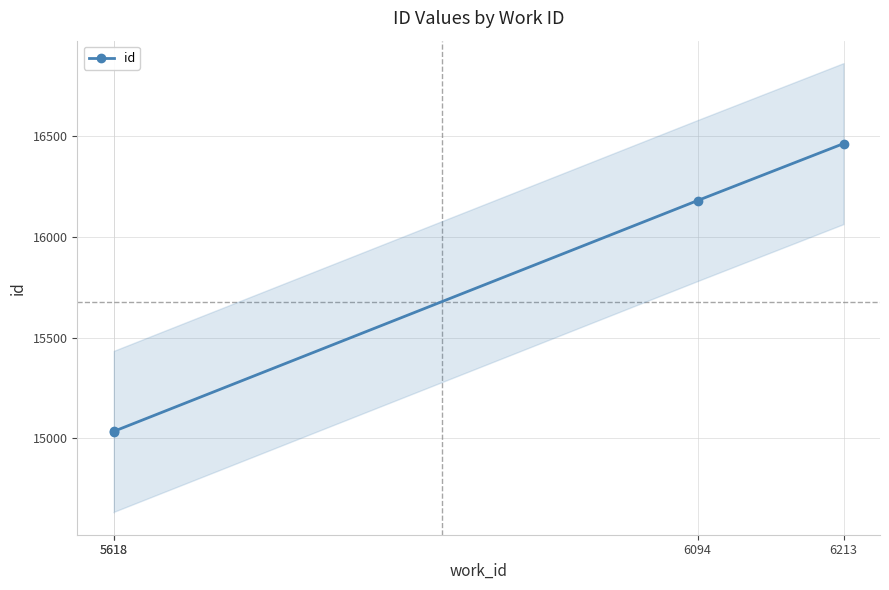

Which has a higher value, 5618 or 6094?

6094